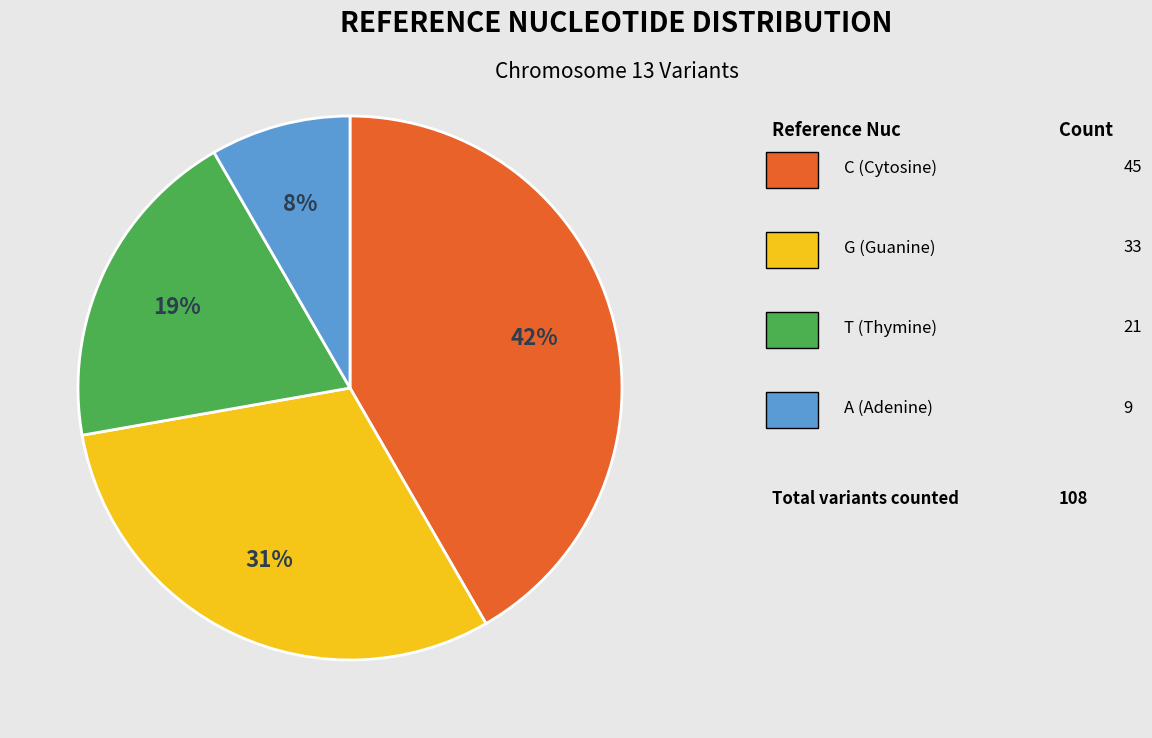

To the nearest percent, what is the average slice percentage?

25%